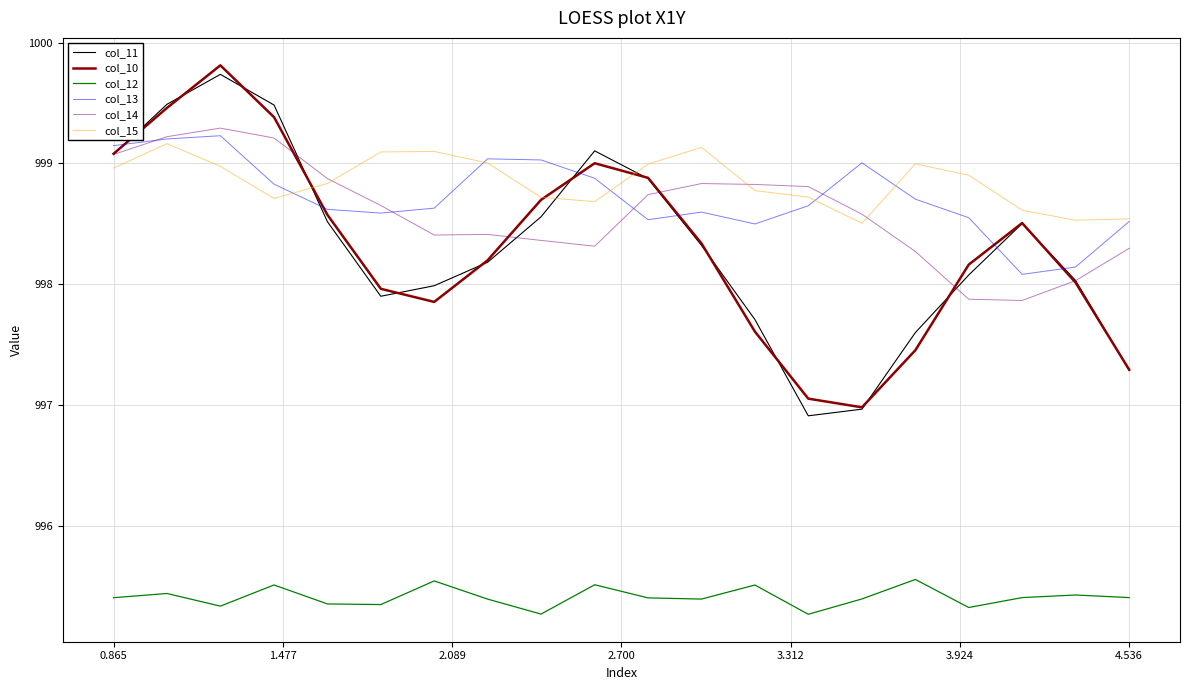

Count the number of categories in the chart.

20